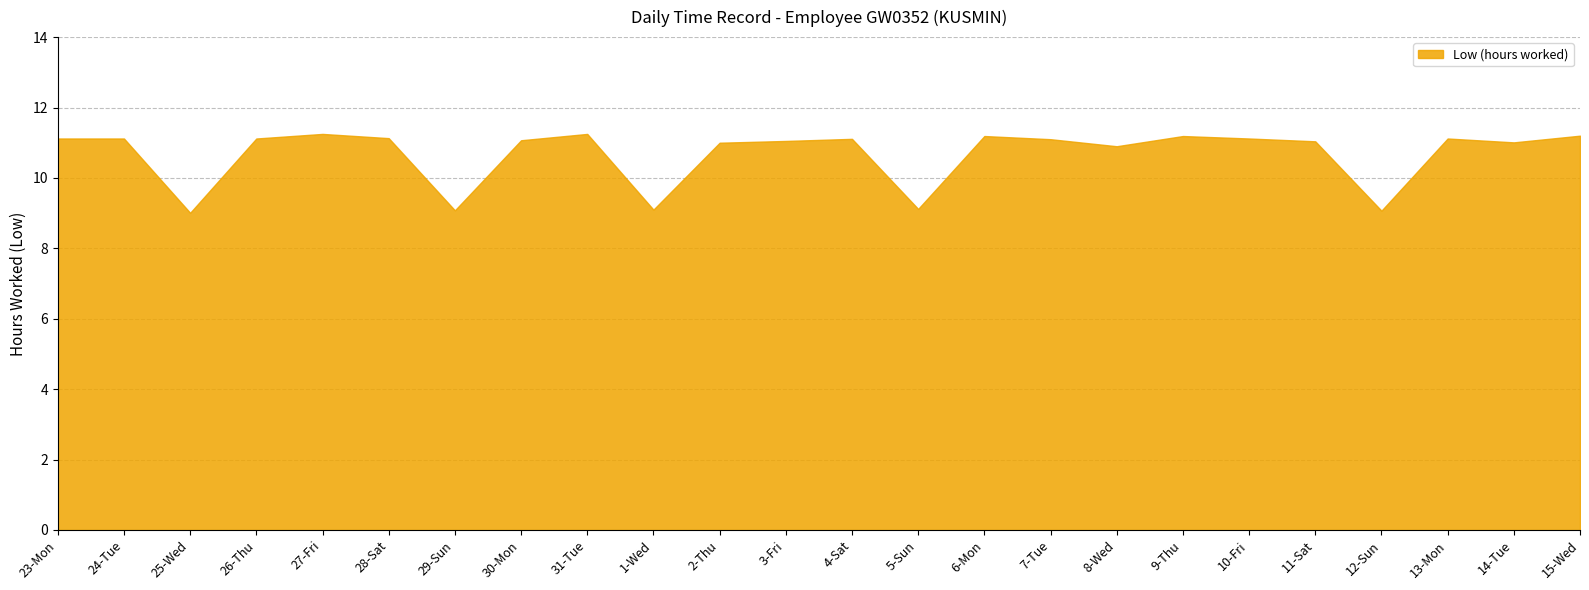

Reading left to right, list all the values displayed in this chart.

23-Mon=11.1	24-Tue=11.1	25-Wed=9.0	26-Thu=11.1	27-Fri=11.2	28-Sat=11.1	29-Sun=9.1	30-Mon=11.1	31-Tue=11.2	1-Wed=9.1	2-Thu=11.0	3-Fri=11.1	4-Sat=11.1	5-Sun=9.1	6-Mon=11.2	7-Tue=11.1	8-Wed=10.9	9-Thu=11.2	10-Fri=11.1	11-Sat=11.0	12-Sun=9.1	13-Mon=11.1	14-Tue=11.0	15-Wed=11.2